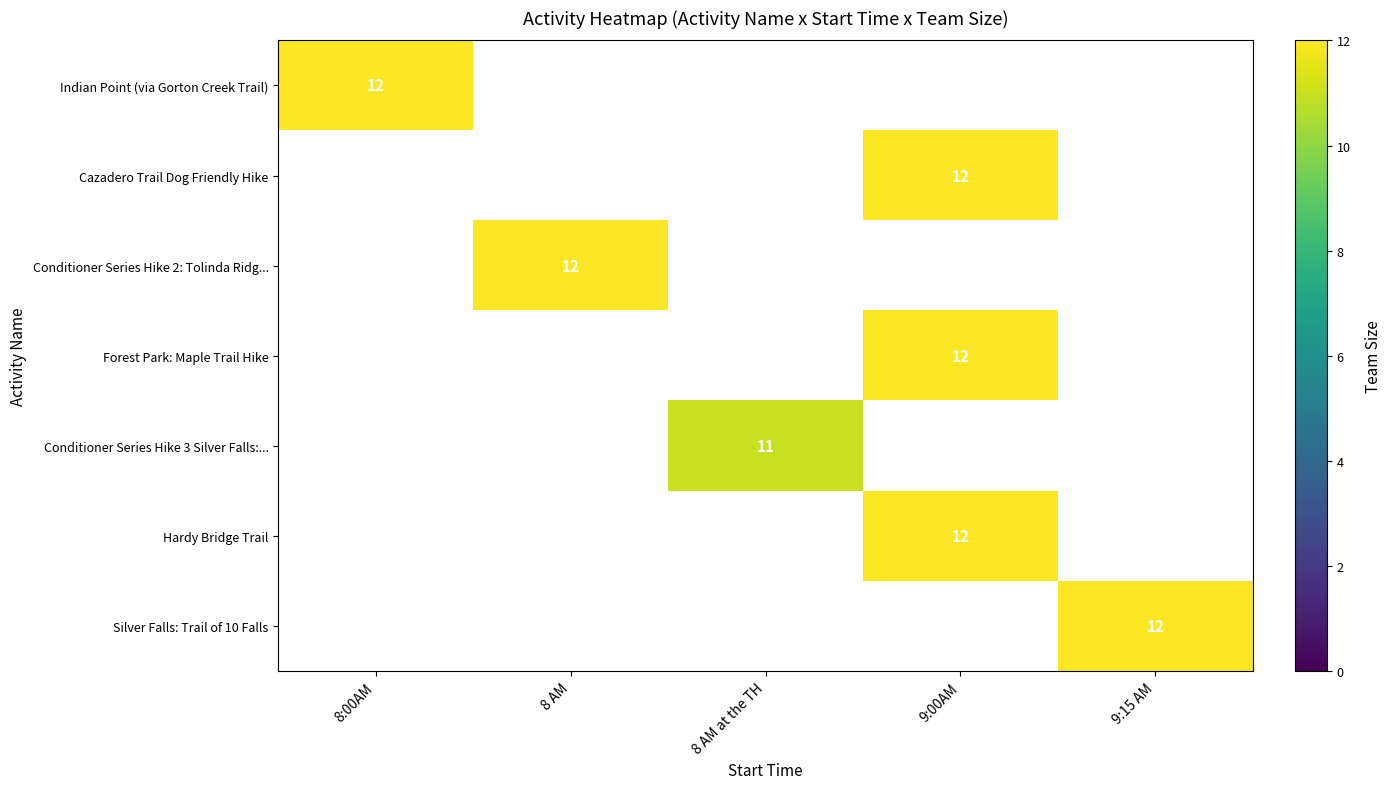

The Silver Falls: Trail of 10 Falls series shows 6 at 9:15 AM. True or false?

False